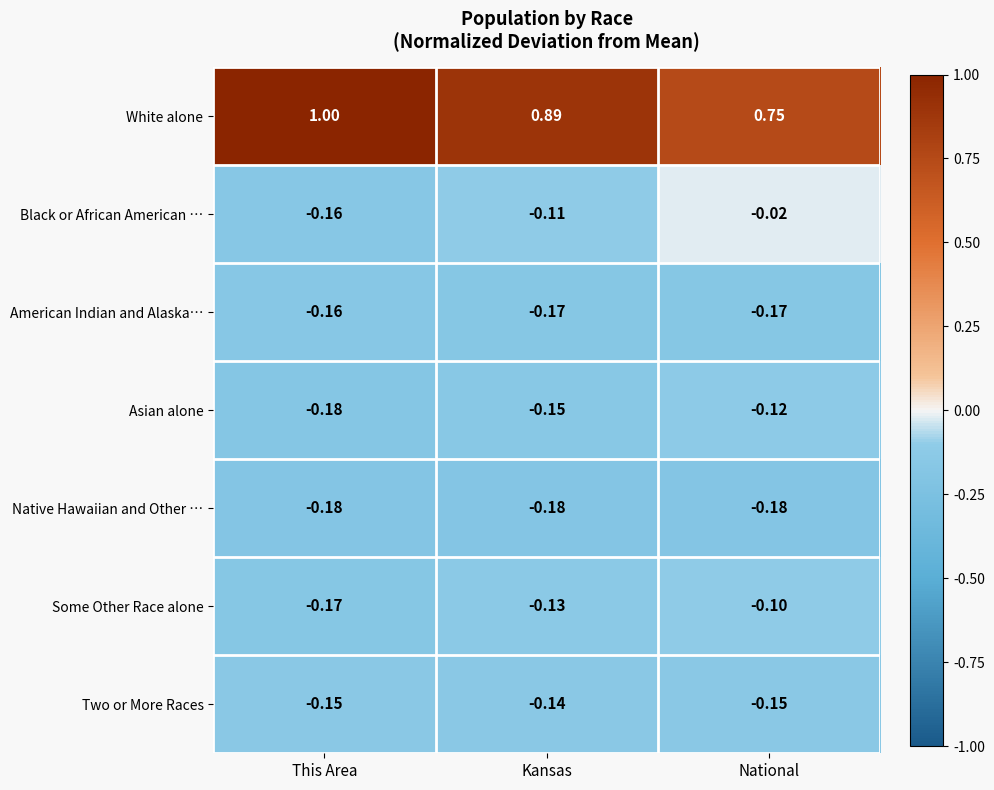

Between This Area and Kansas, which series saw the biggest shift?

White alone